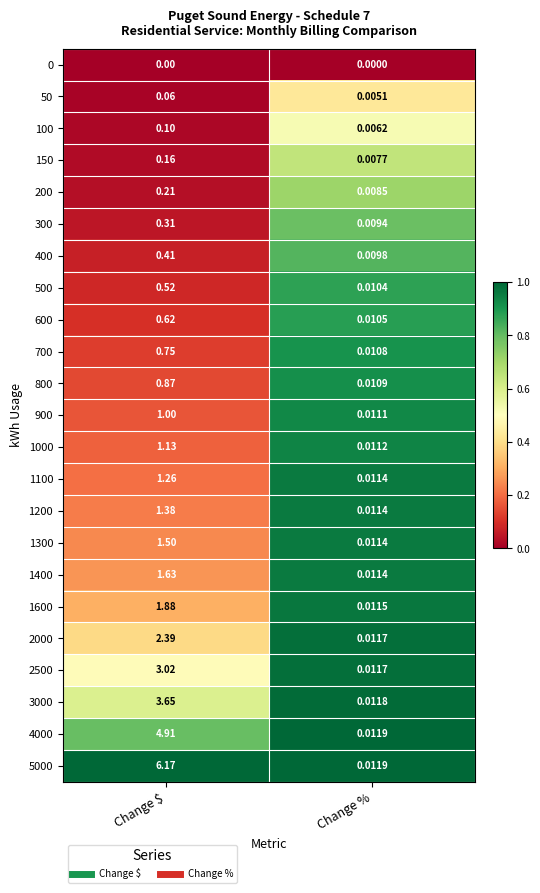

Between Change $ and Change %, which series saw the biggest shift?

5000